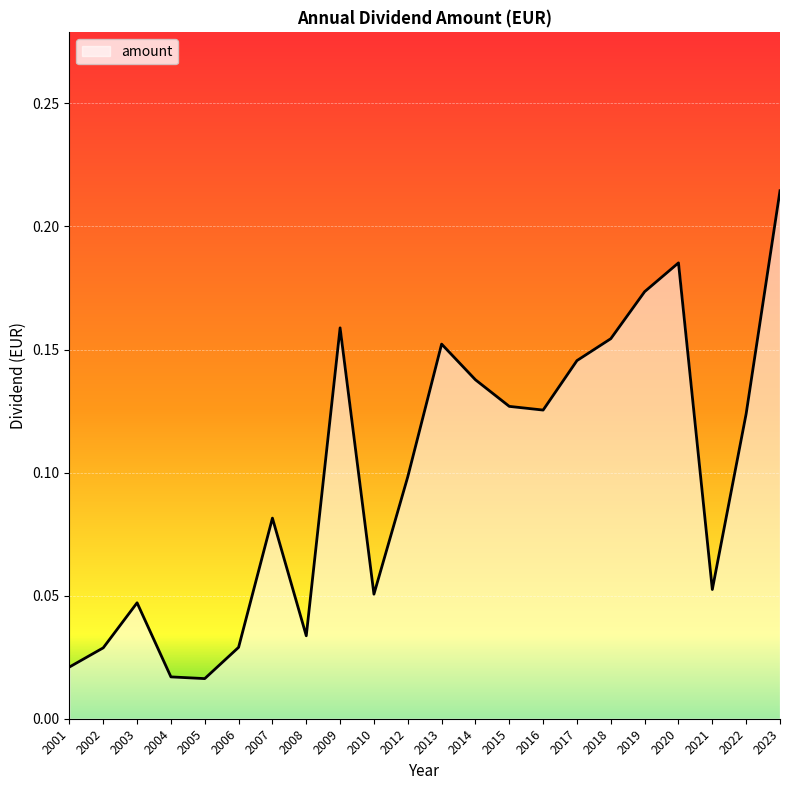

Does the chart have visible grid lines?

Yes